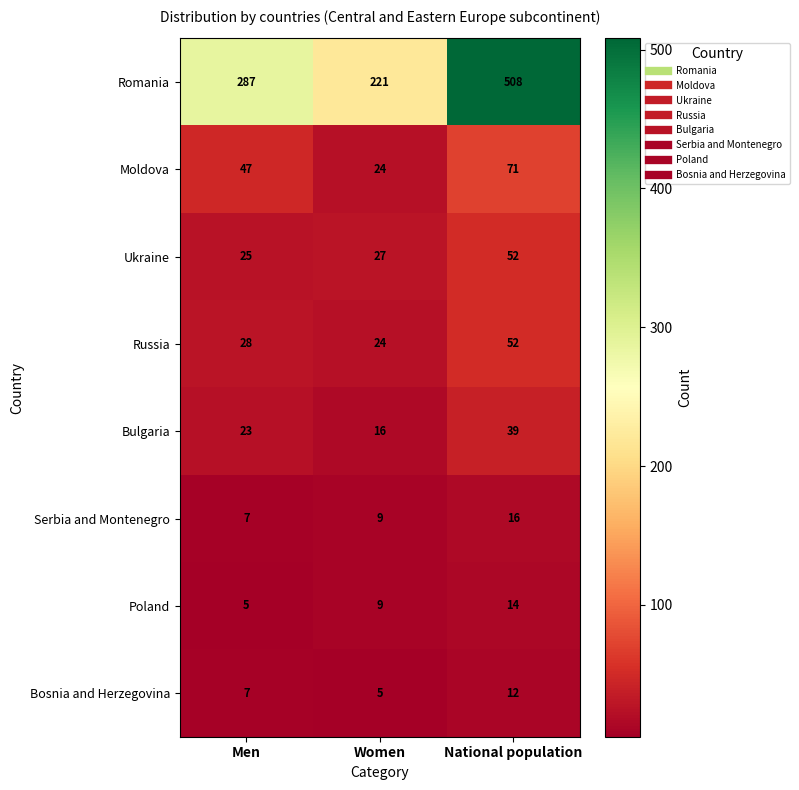

The value of Ukraine at Women is 27. True or false?

True